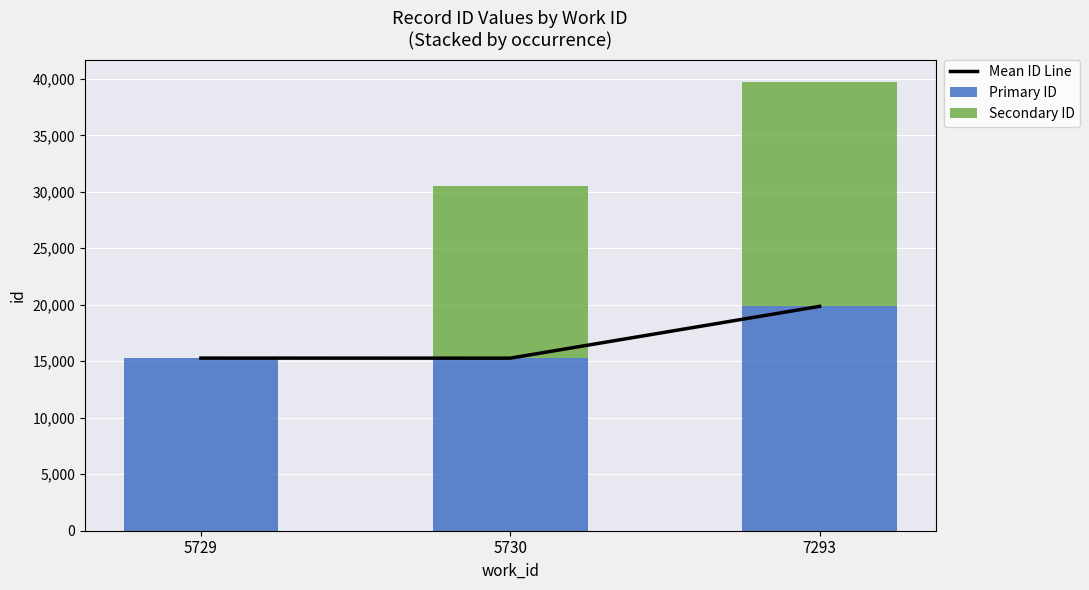

Is the value of Primary ID at 5730 greater than the value of Mean ID Line at 5730?

No